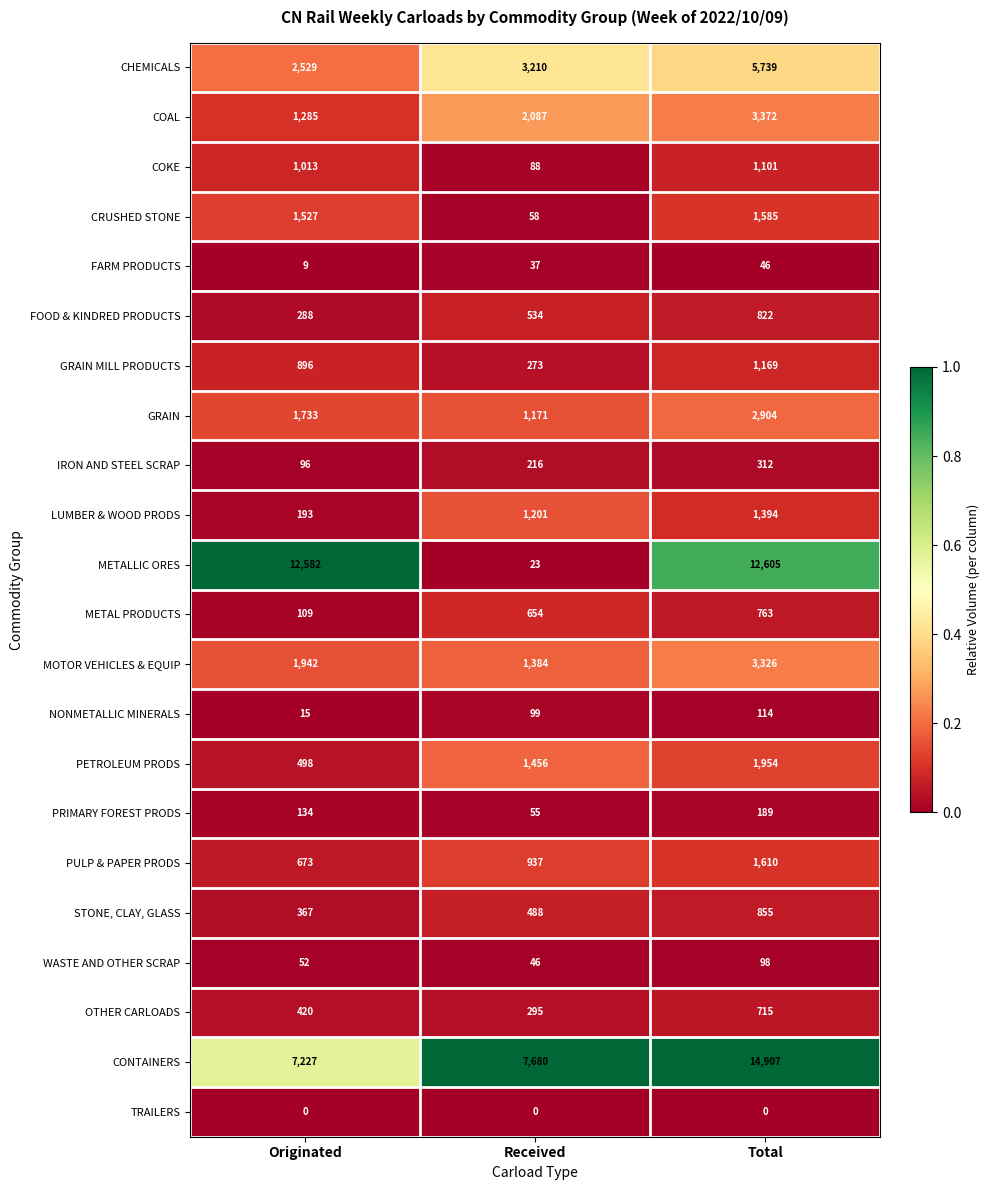

How many categories are shown in the chart?

3